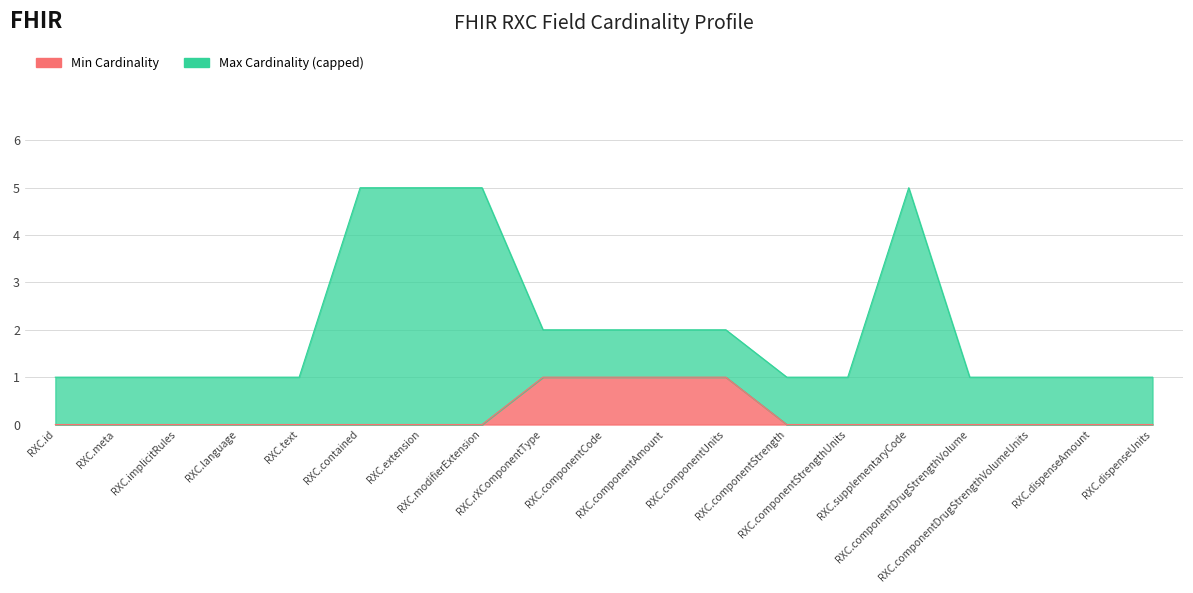

What is the label of the 9th point from the left?

RXC.rXComponentType